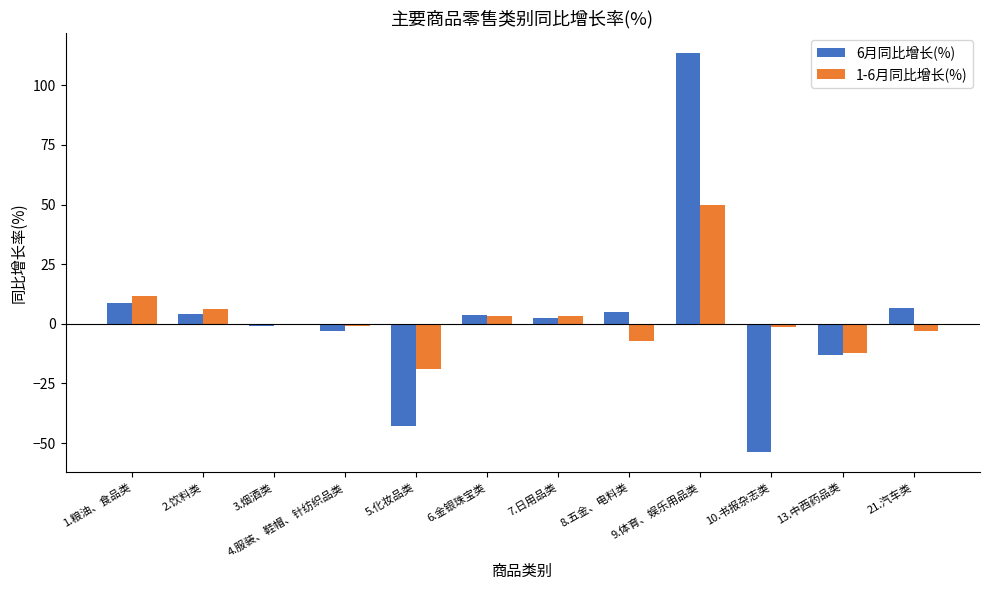

The 1-6月同比增长(%) series shows -12.2 at 13.中西药品类. True or false?

True